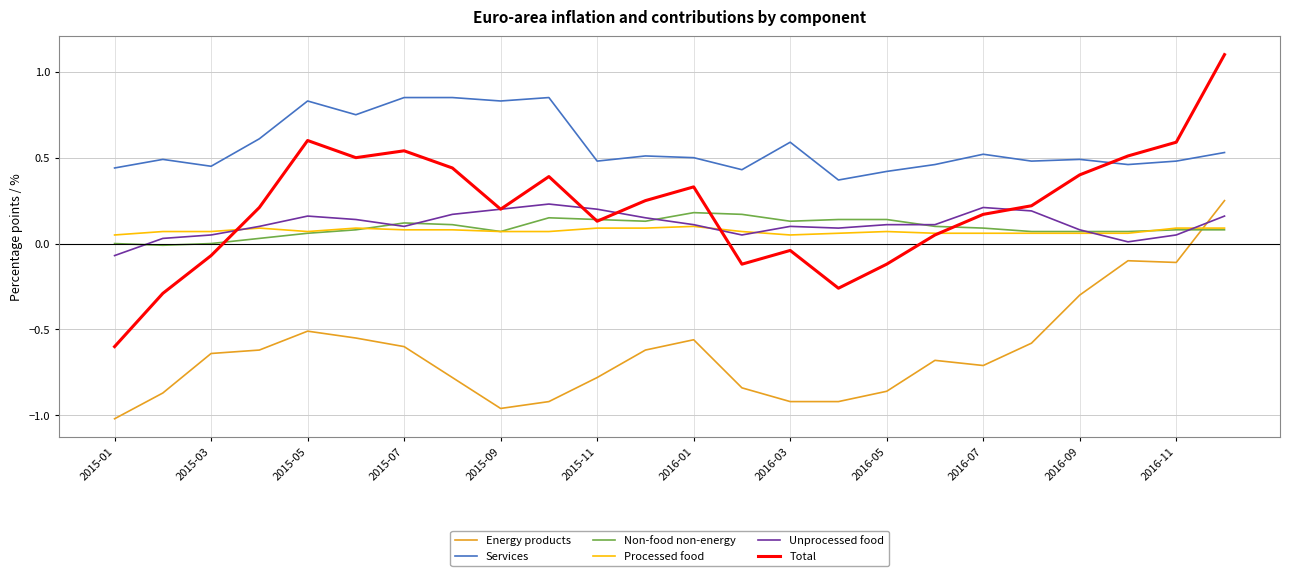

Which series has the widest spread of values?

Total